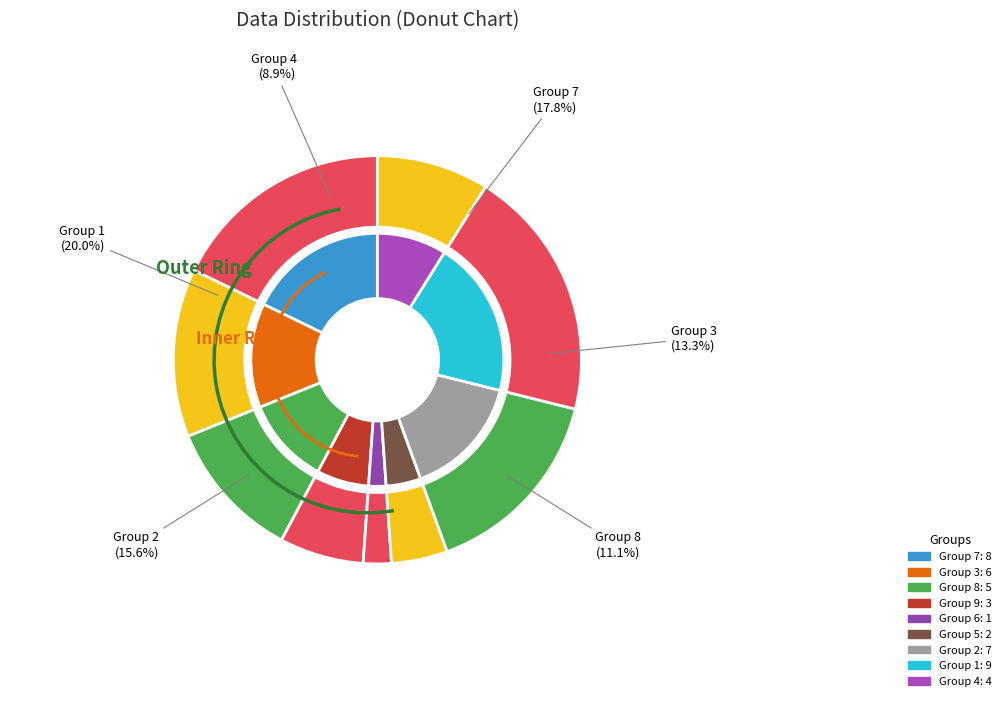

Count the number of slices in the pie.

9